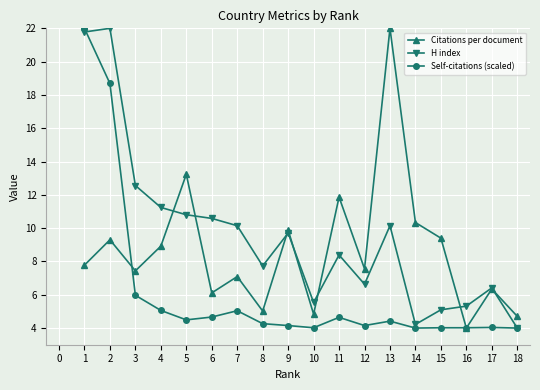

Does the chart display data point markers on the line(s)?

Yes